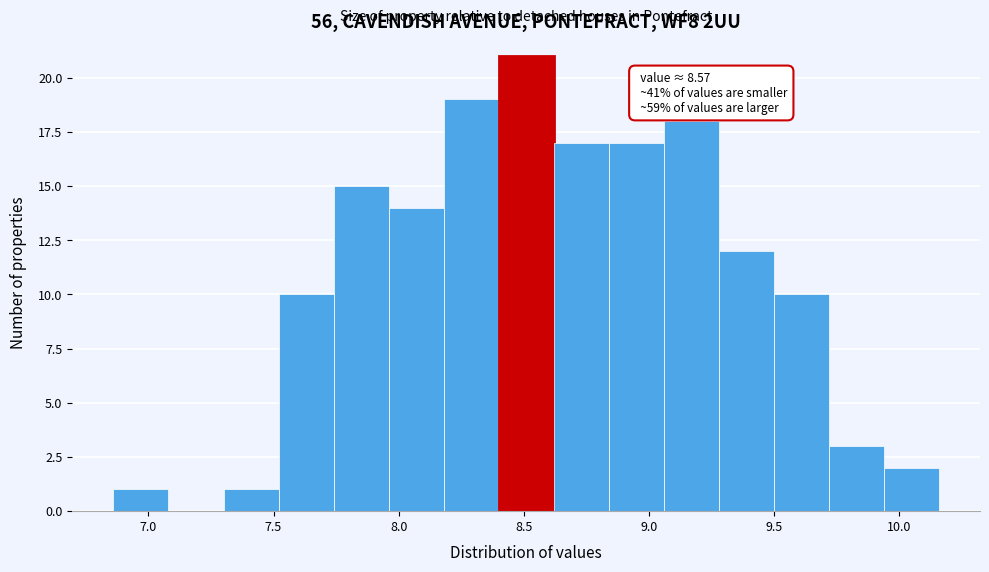

Over which range of the x-axis is the bar tallest?

8.40 to 8.62